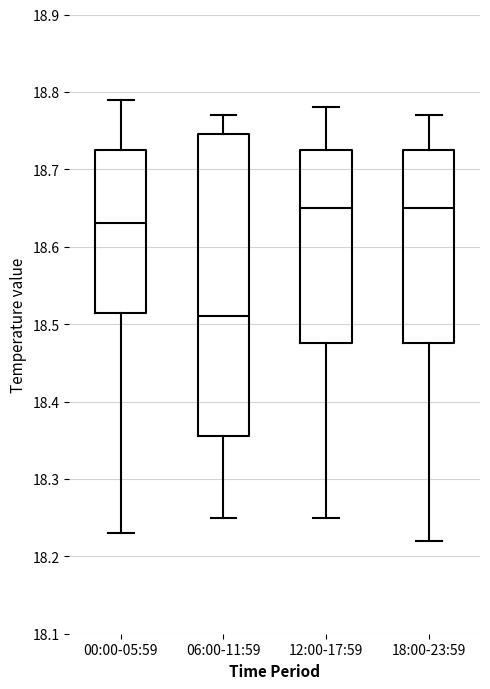

Where does the lower whisker of the box for 06:00-11:59 end on the y-axis? The values are not printed on the chart, so give them approximately, as read against the axis.

18.25